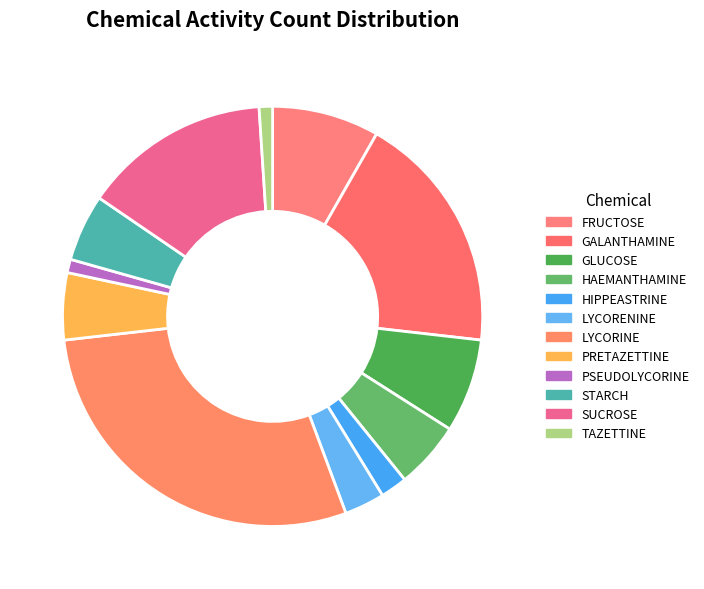

Does FRUCTOSE represent more than half of the total?

No